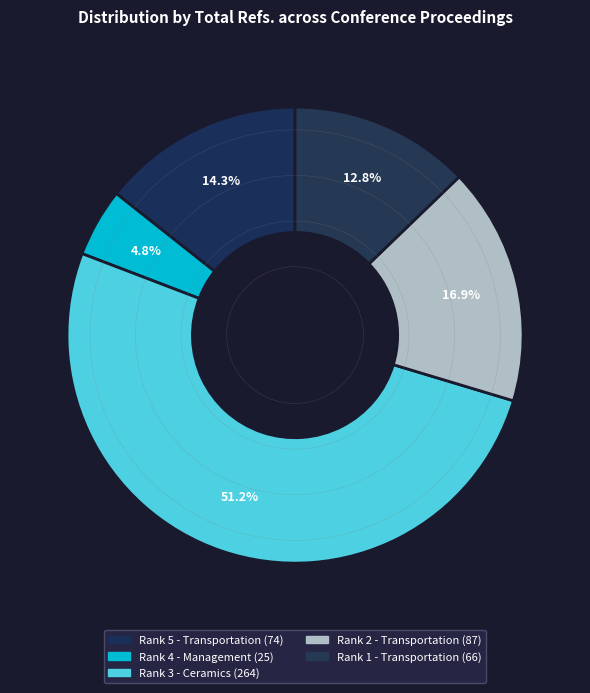

What is the largest slice in the pie chart?

Rank 3 - Ceramics